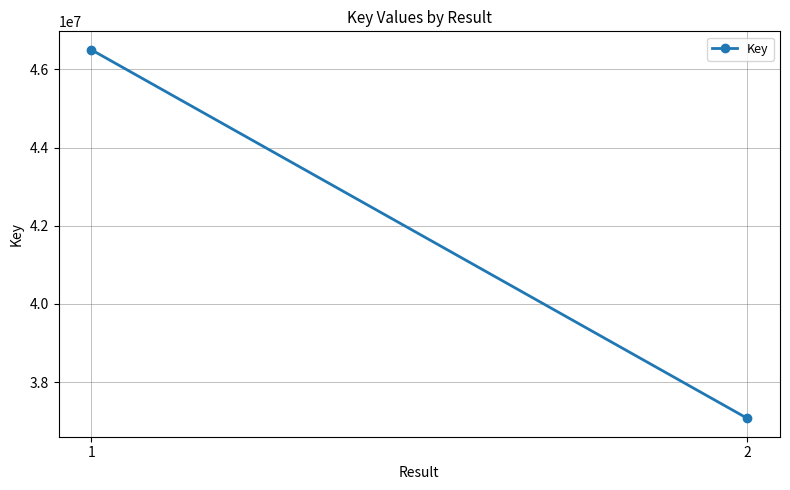

The value at 2 is 37073143. True or false?

True